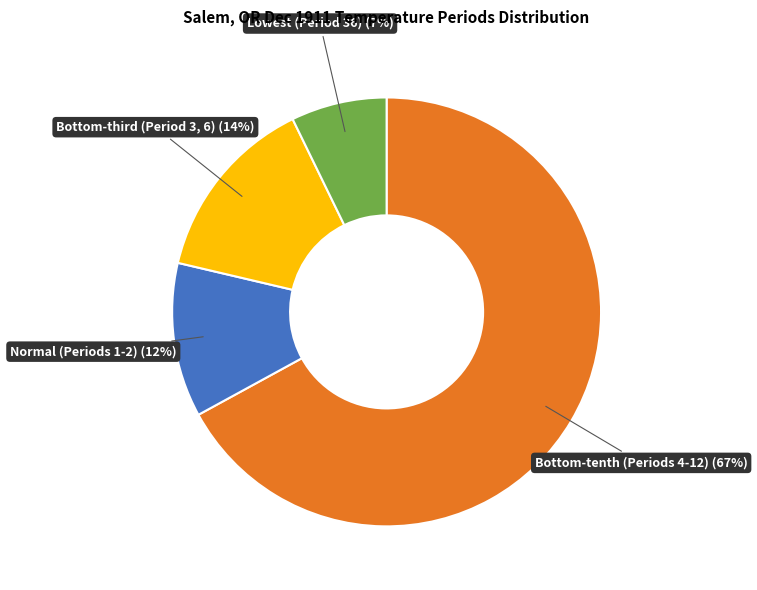

Which has a higher value, Lowest (Period 36) (7%) or Normal (Periods 1-2) (12%)?

Normal (Periods 1-2) (12%)